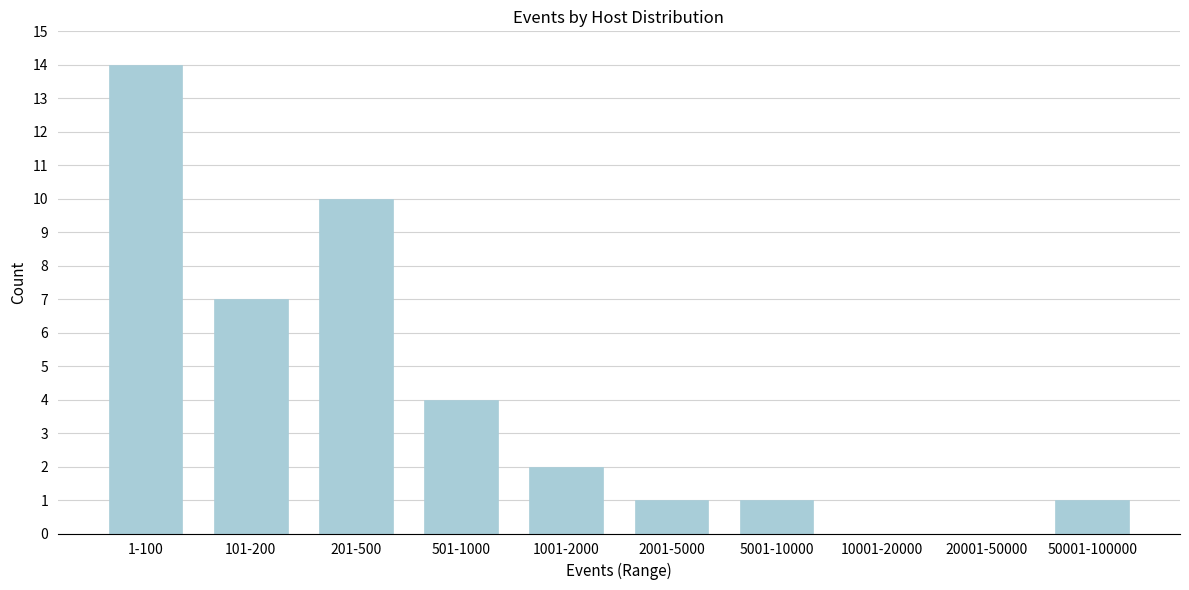

Reading left to right, what are all the values shown in this chart?

1-100=14	101-200=7	201-500=10	501-1000=4	1001-2000=2	2001-5000=1	5001-10000=1	10001-20000=0	20001-50000=0	50001-100000=1